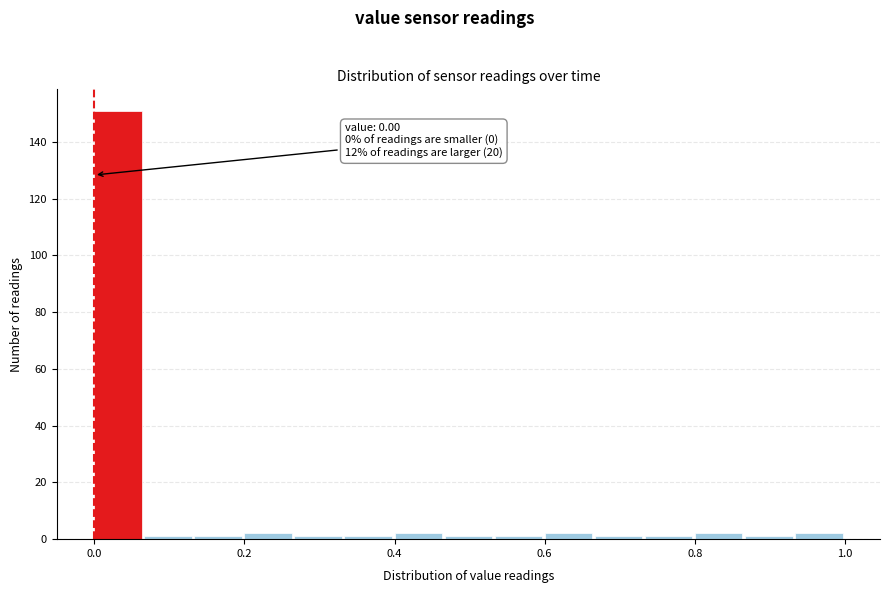

Read against the x-axis, roughly where is the centre of the tallest bar?

0.04